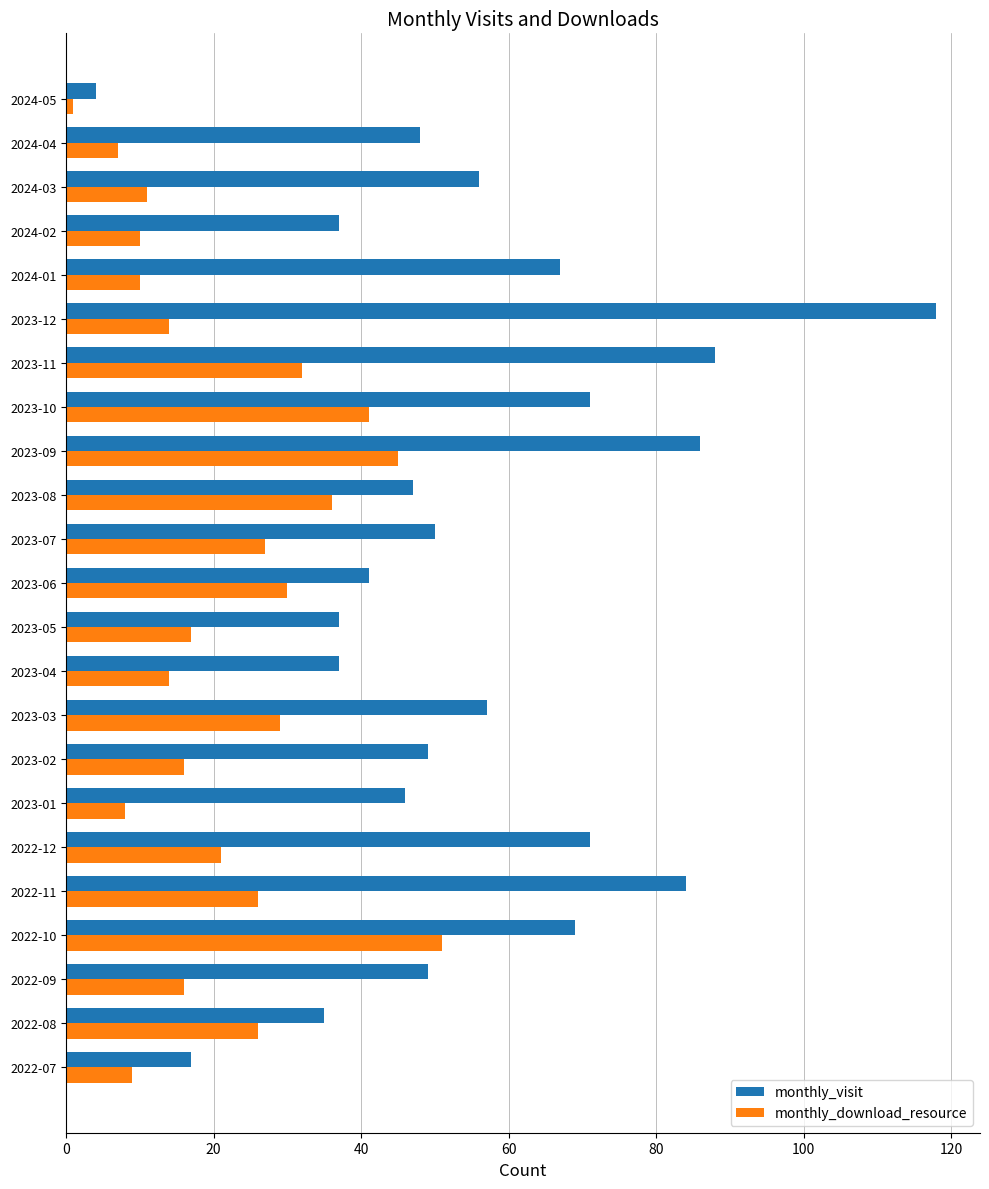

What is the average value of the monthly_visit series?

55